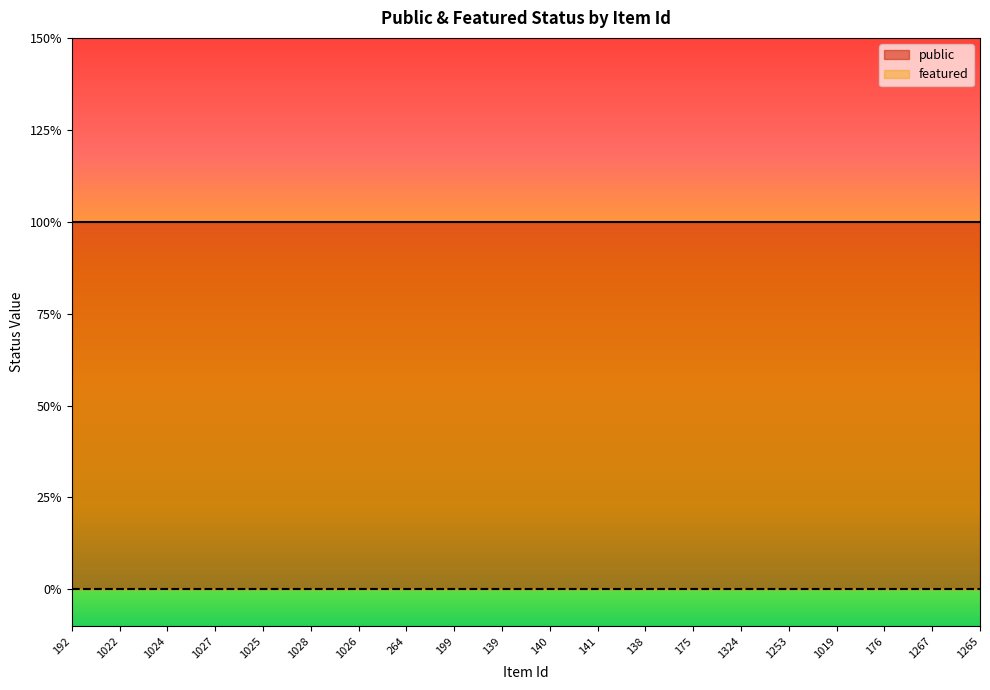

Which category has the highest value across all series?

192